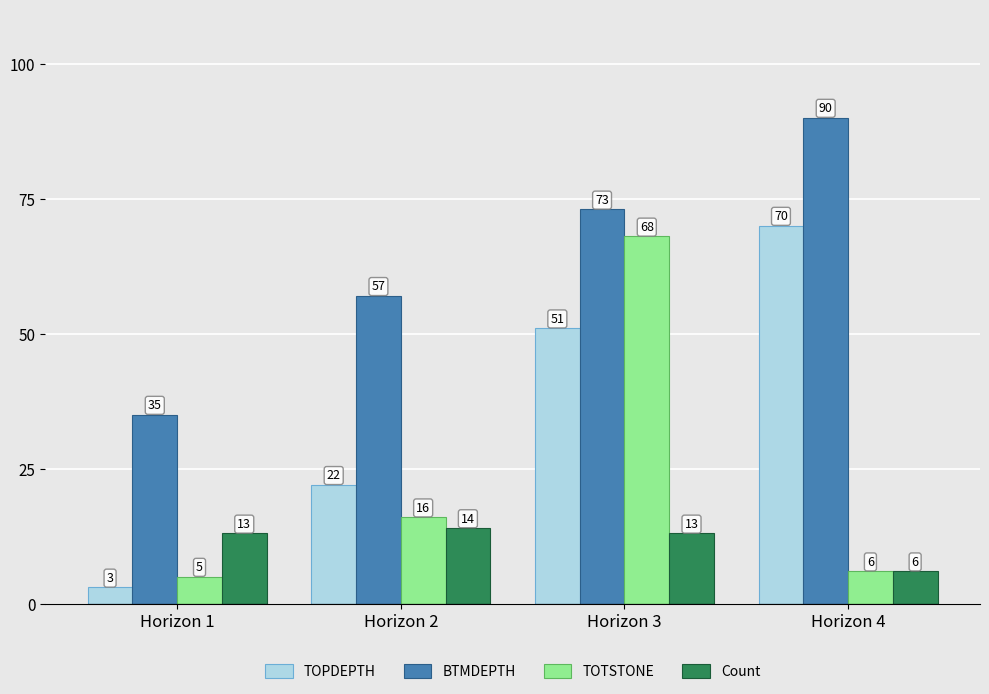

The Count series shows 11 at Horizon 4. True or false?

False